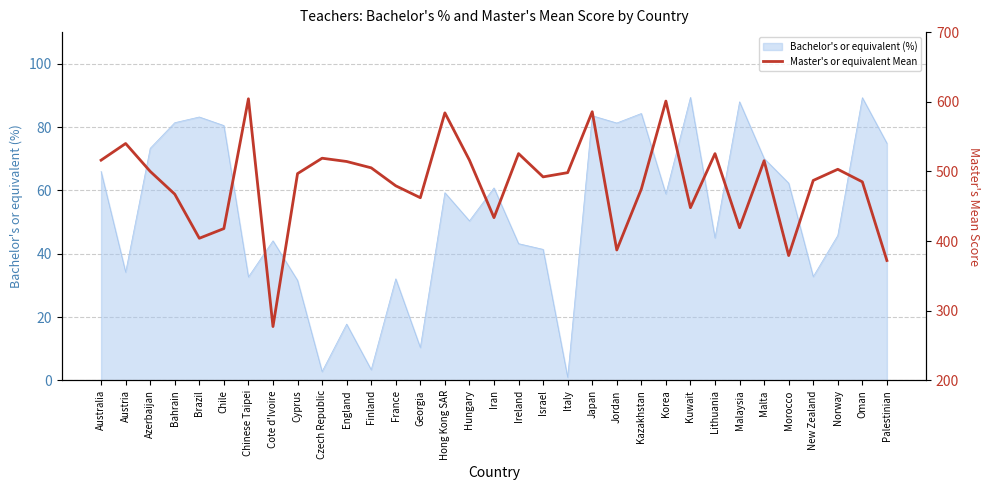

What is the value of the 7th point from the left?

604.3